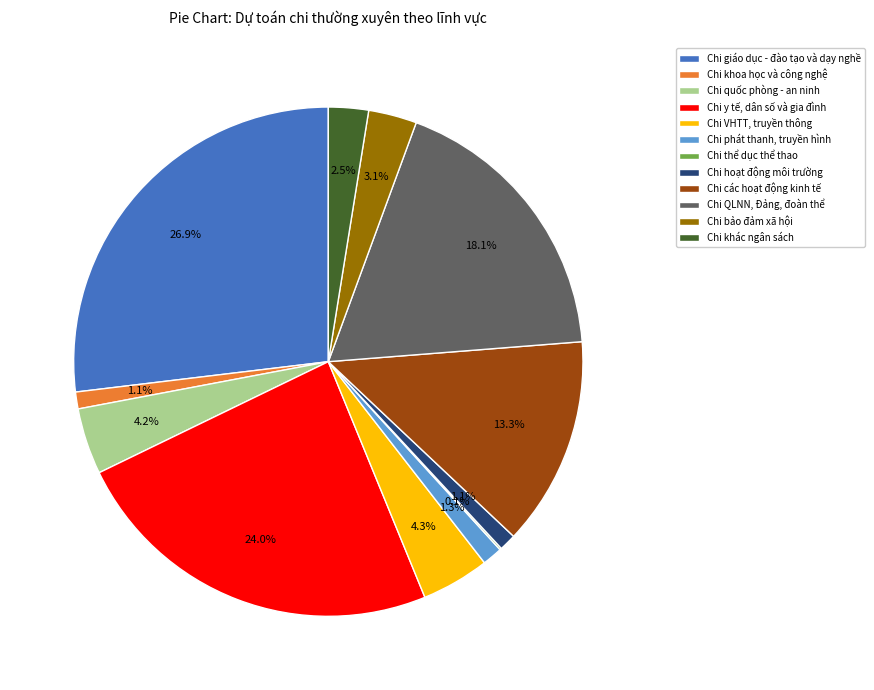

What percentage is the Chi bảo đảm xã hội slice, to the nearest percent?

3%